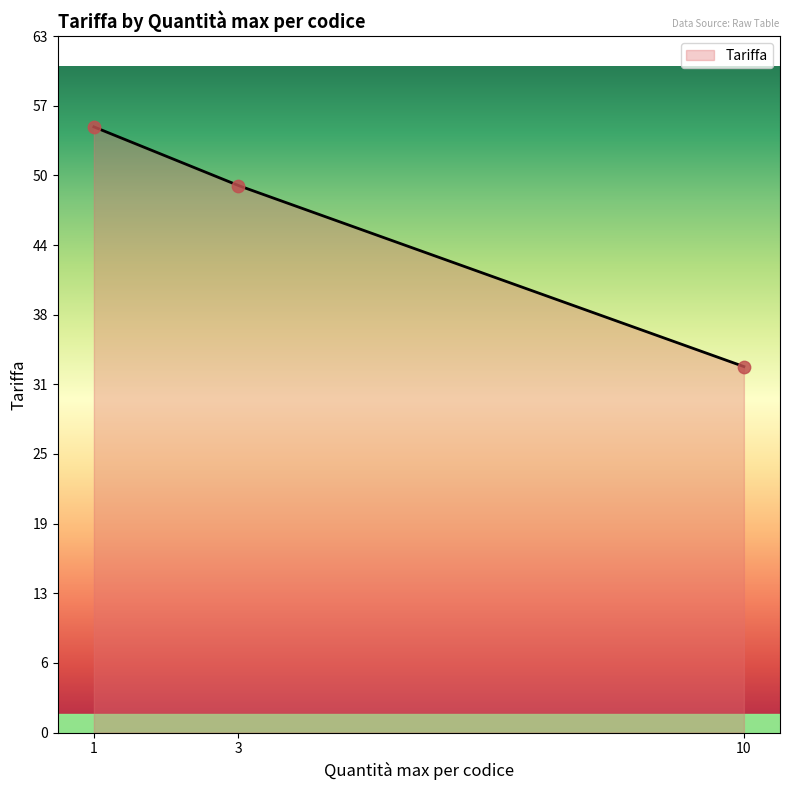

Which has a higher value, 1 or 10?

1